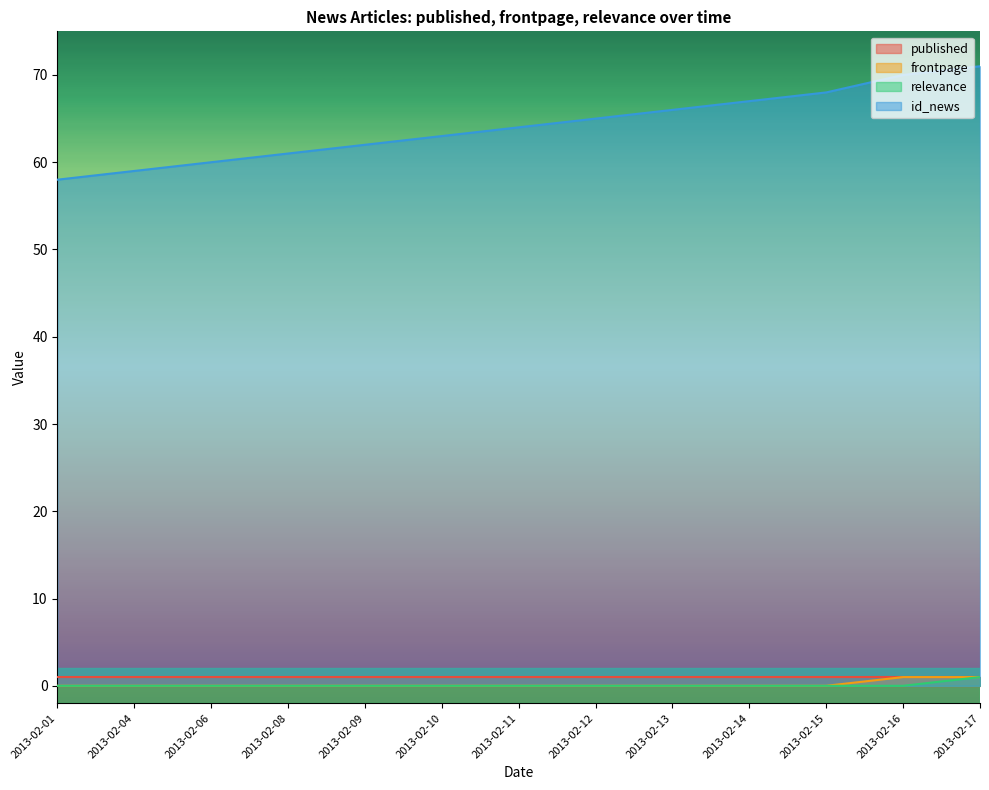

Which series has the widest spread of values?

id_news